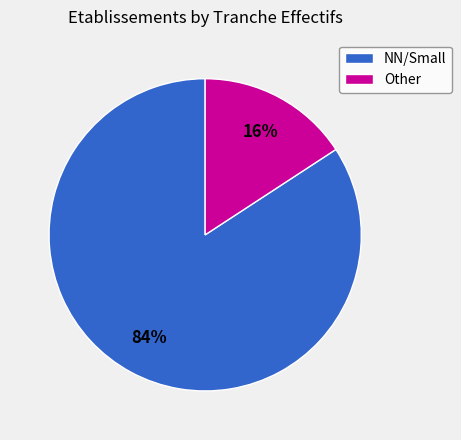

Do Other and NN/Small together represent more than half of the pie?

Yes